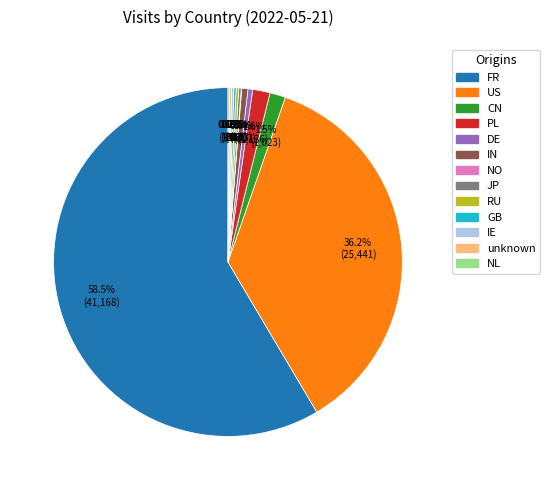

Which category has the biggest portion of the pie?

FR